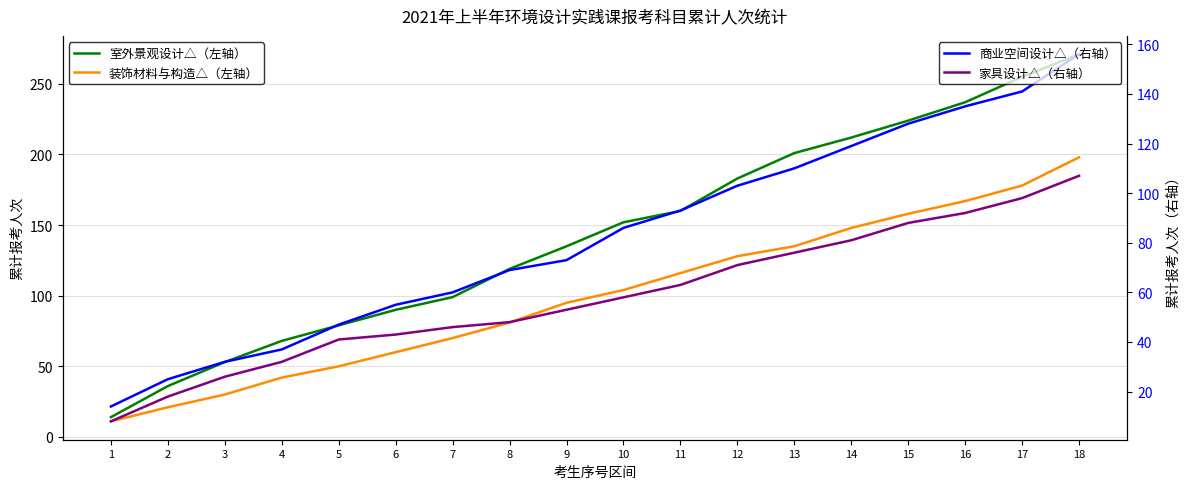

What is the sum of the 商业空间设计△（右轴） values at 1 and 5?

61